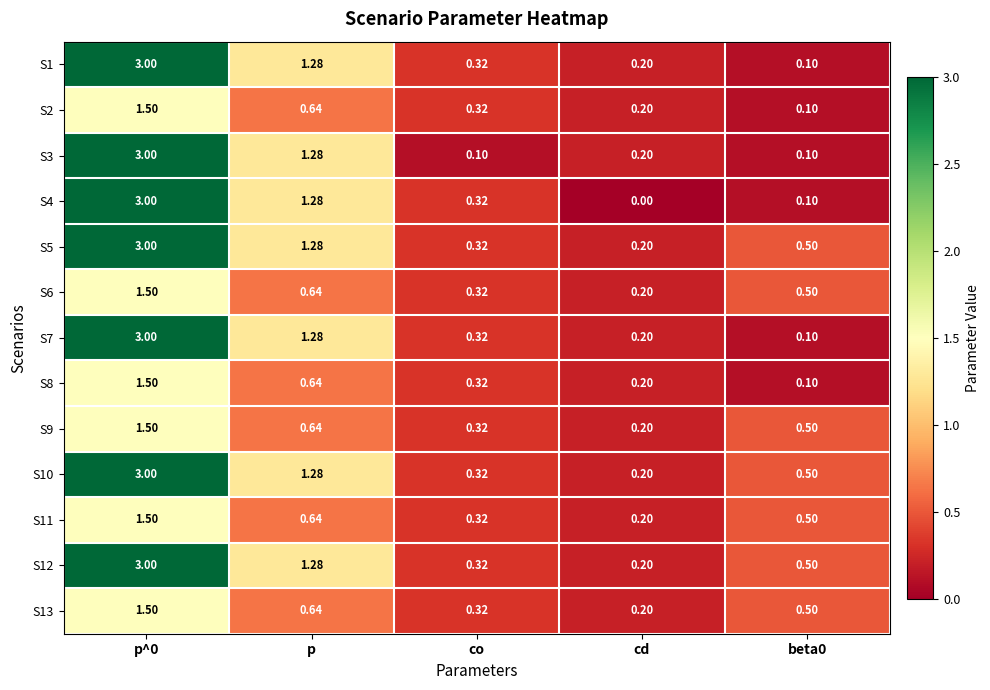

At which category does the chart reach its minimum across all series?

cd